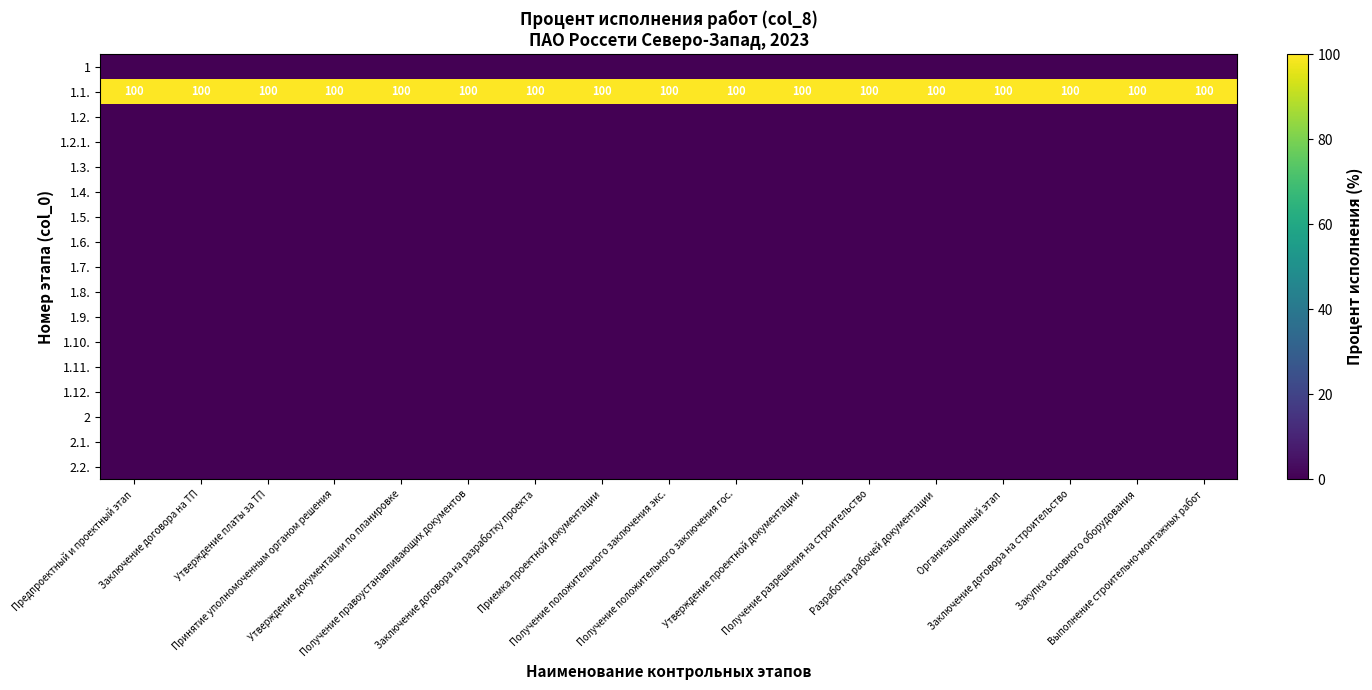

Count the number of categories in the chart.

17